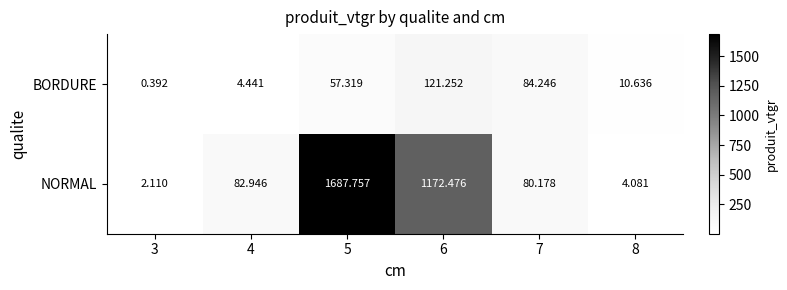

What is the total value across all series at 7?

164.4